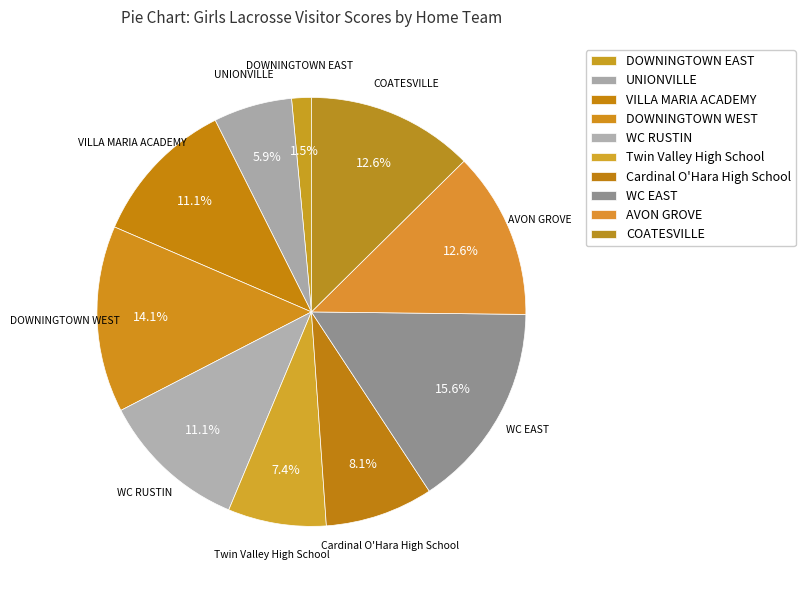

The COATESVILLE slice represents 13% of the pie. True or false?

True